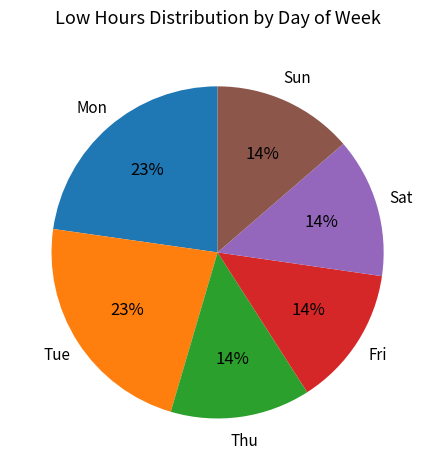

To the nearest percent, what is the average slice percentage?

17%